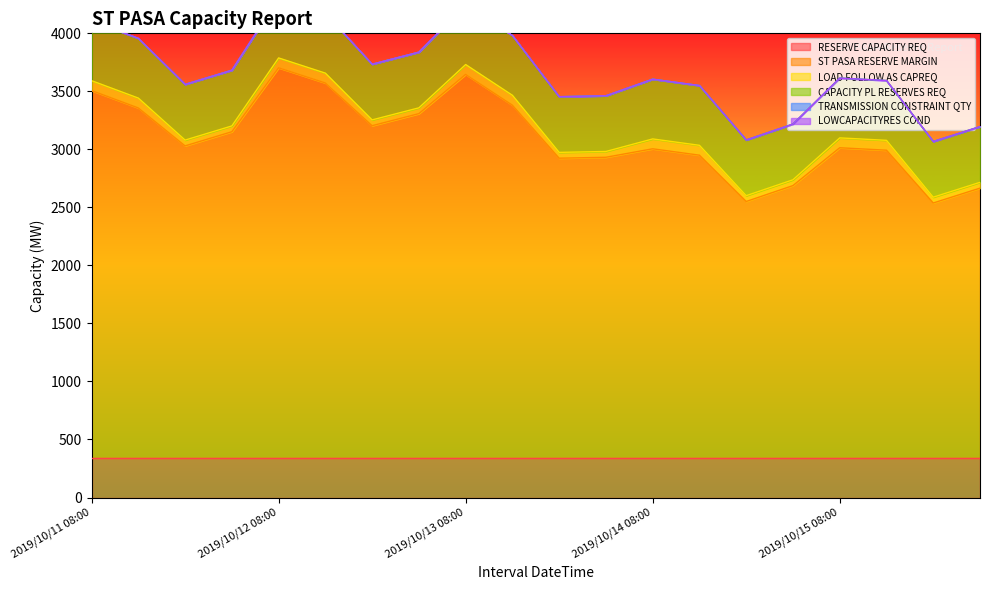

Where is TRANSMISSION CONSTRAINT QTY nearest to the value 0?

2019/10/11 08:00